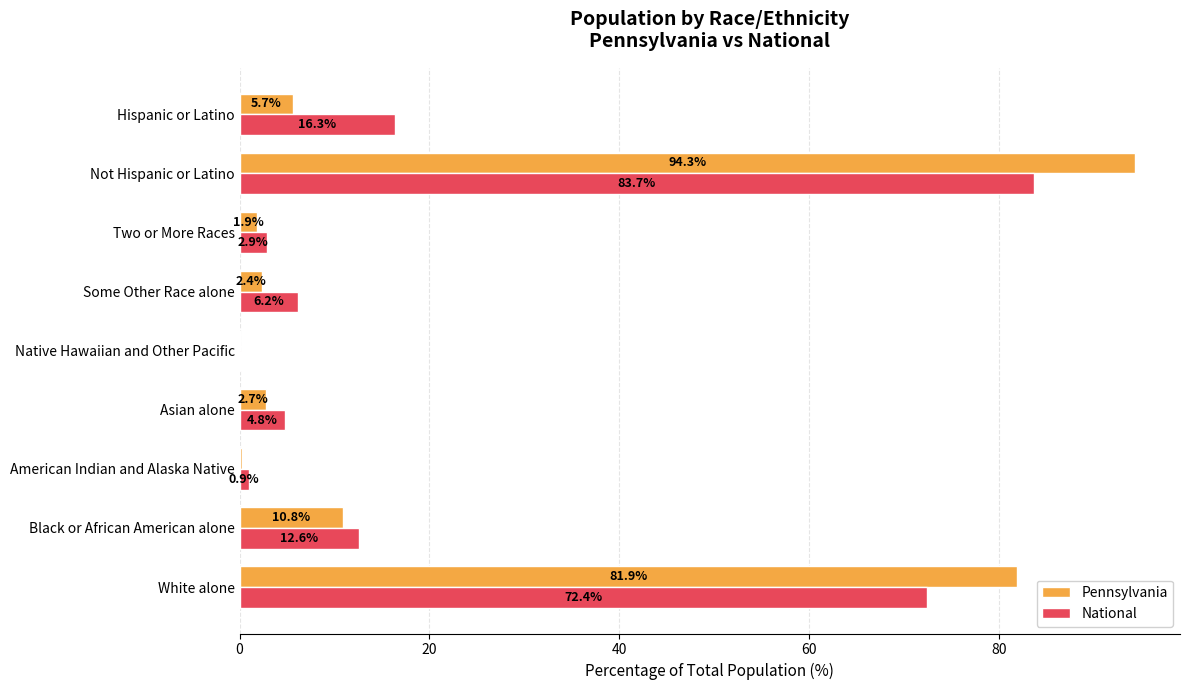

At which category is the sum across all series the highest?

Not Hispanic or Latino